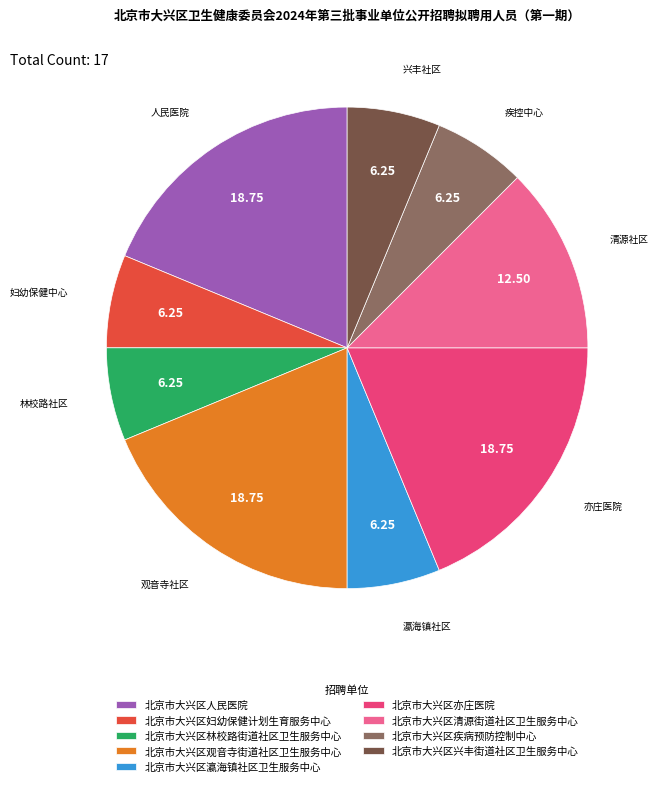

What is the ratio of the value at 兴丰社区 to the value at 瀛海镇社区?

1.0